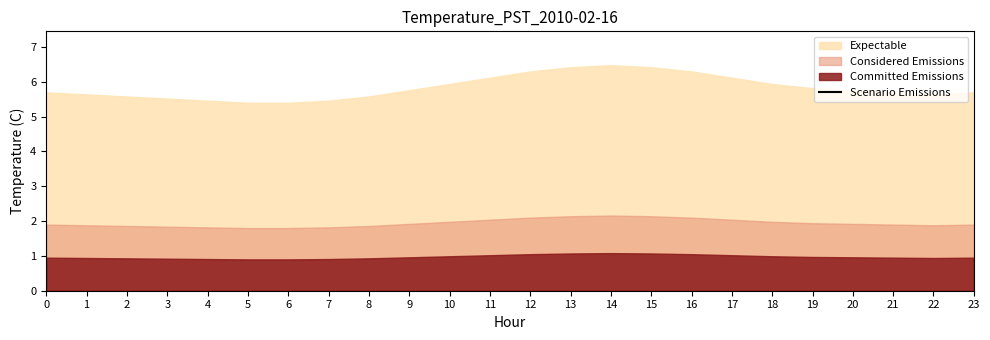

Does the chart have visible grid lines?

No